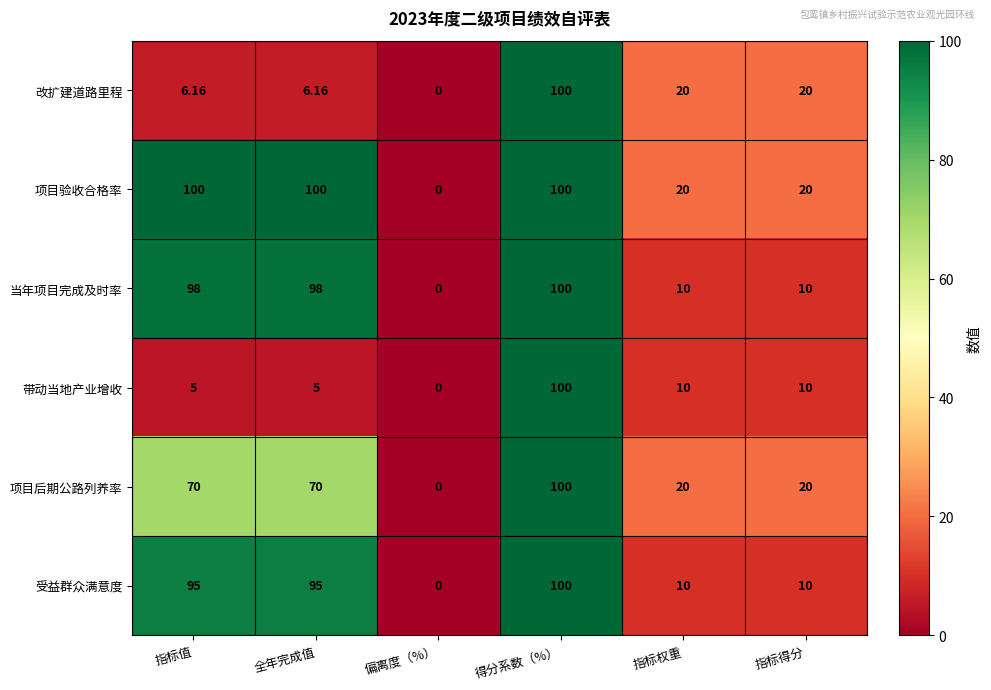

How many data points does each series have?

6